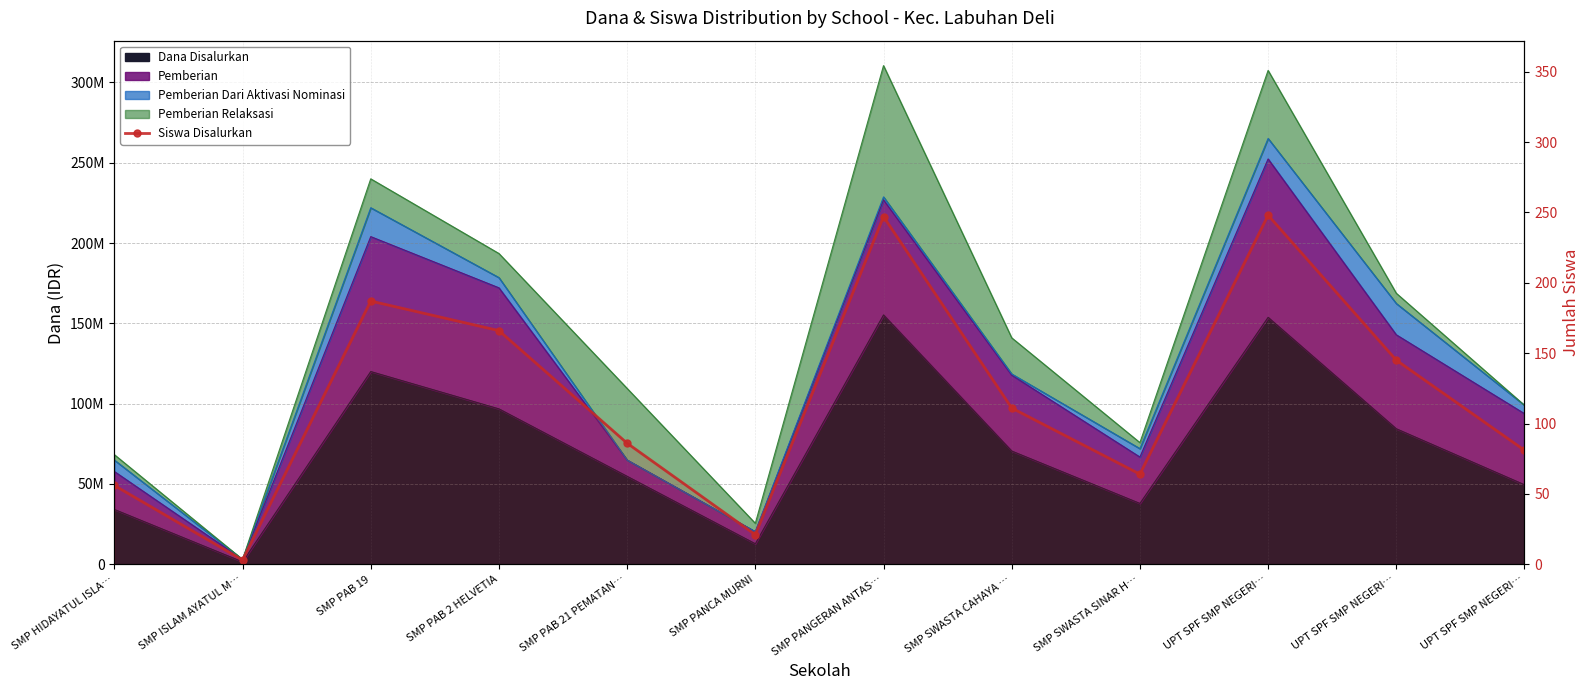

Where is the data nearest to the value 125?

SMP SWASTA CAHAYA …